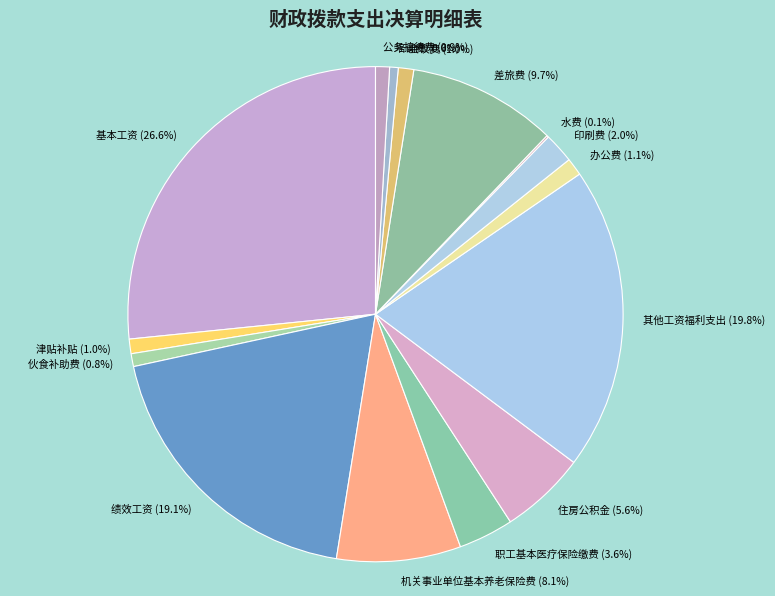

Is there any slice that represents more than half of the pie?

No